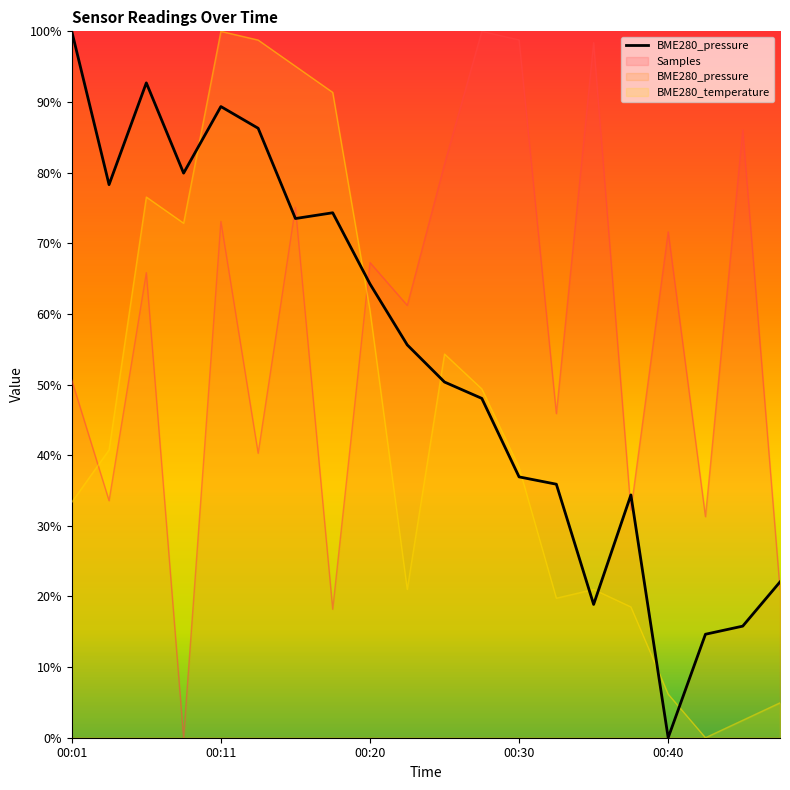

What is the value of the BME280_temperature point at the 12th from the left?

0.5